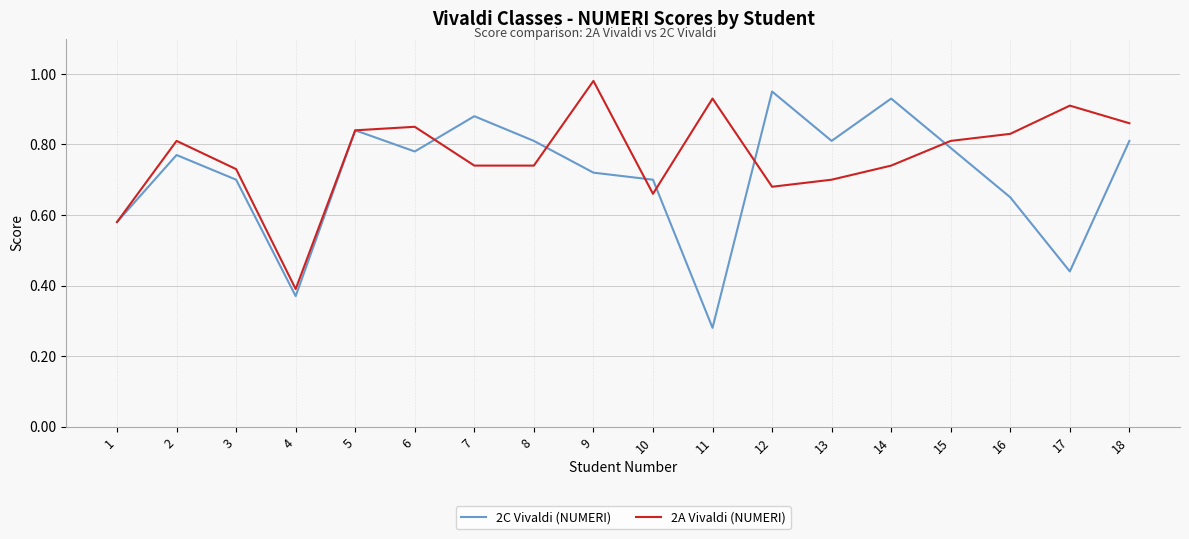

True or false: 2C Vivaldi (NUMERI) and 2A Vivaldi (NUMERI) intersect in this chart.

True